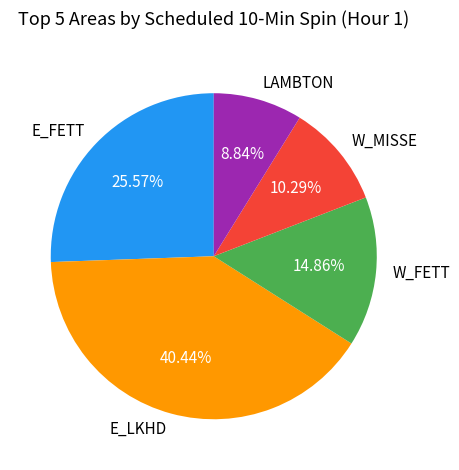

What percentage is NOT represented by LAMBTON?

91.2%